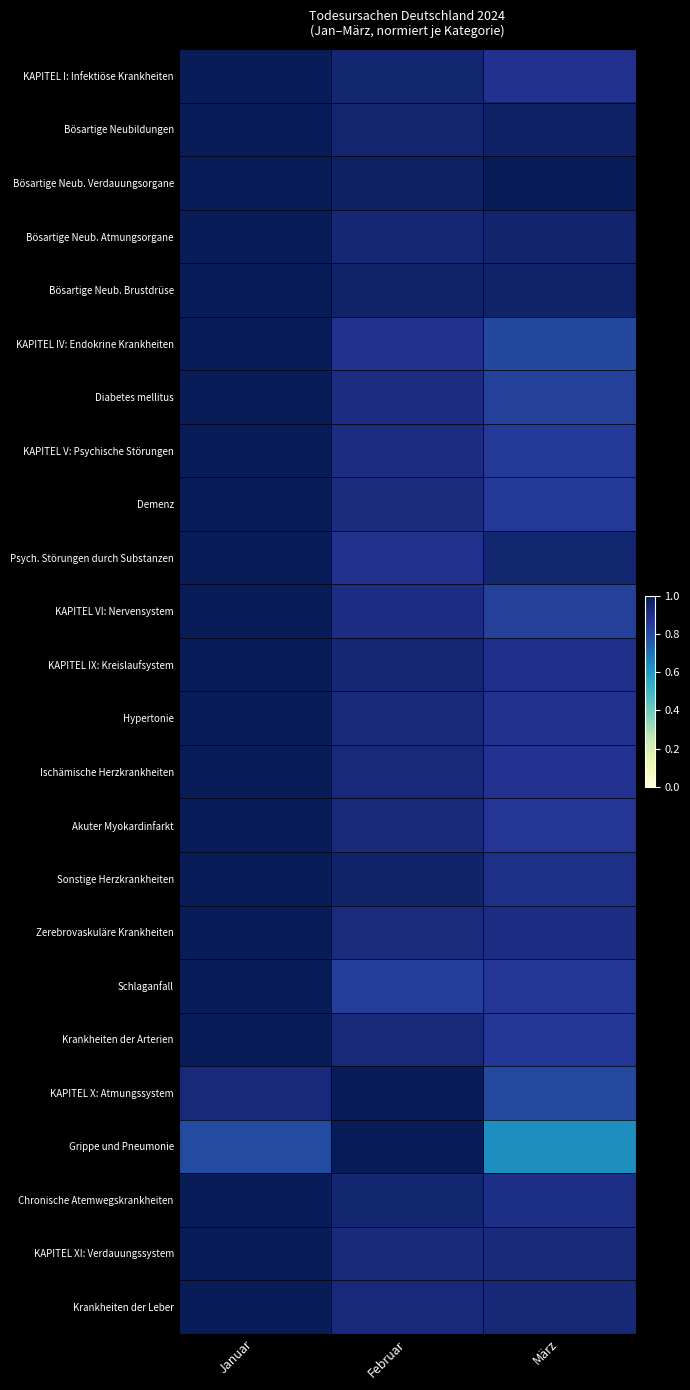

At which category is the sum across all series the highest?

Januar